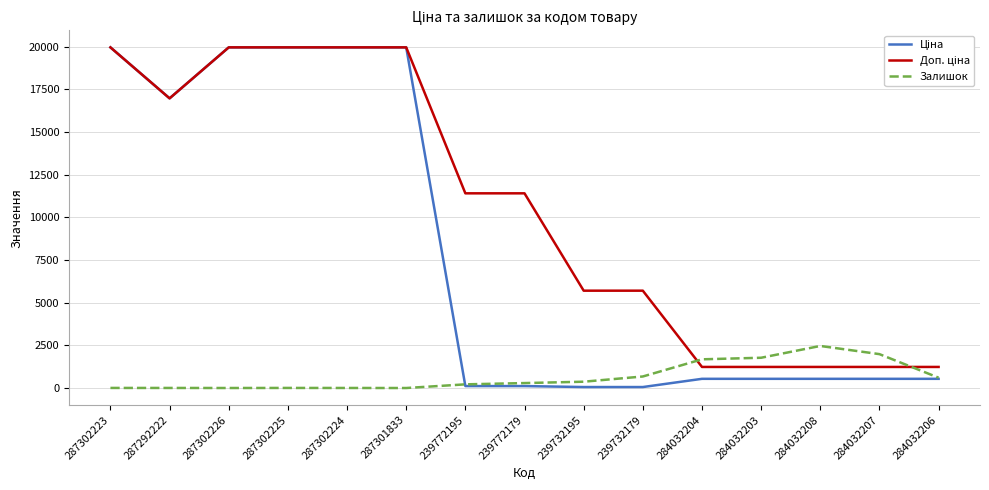

Is it true that Залишок equals 1774.0 at 284032203?

True